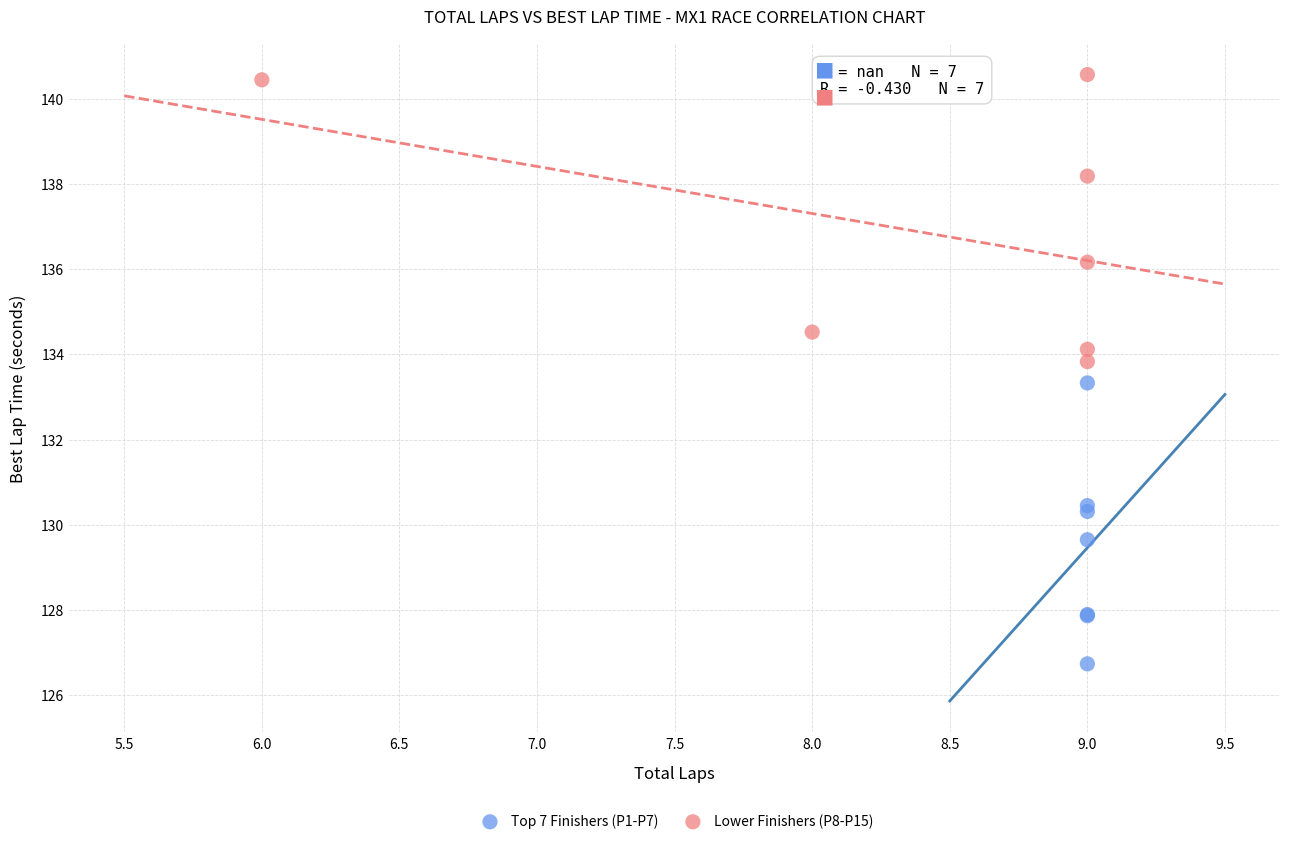

Which series reaches the maximum Y coordinate?

Lower Finishers (P8-P15)